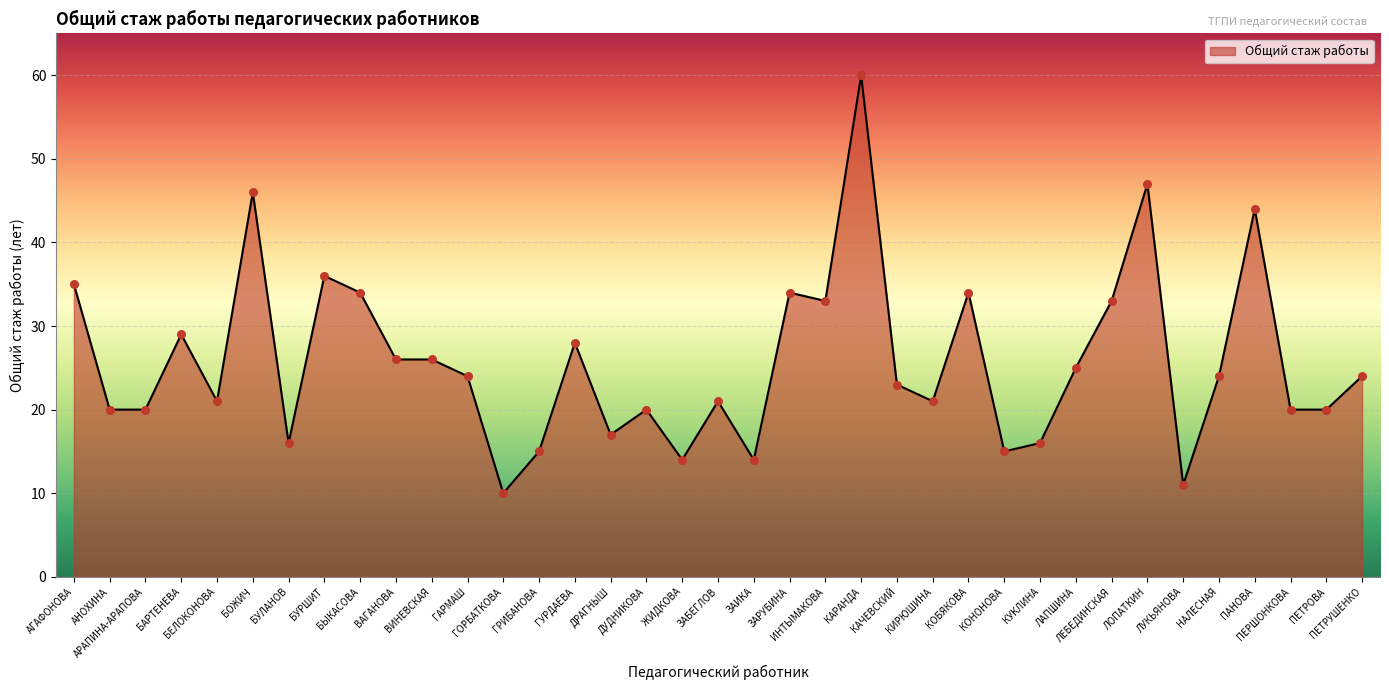

Between АРАПИНА-АРАПОВА and КУКЛИНА, which is larger?

АРАПИНА-АРАПОВА